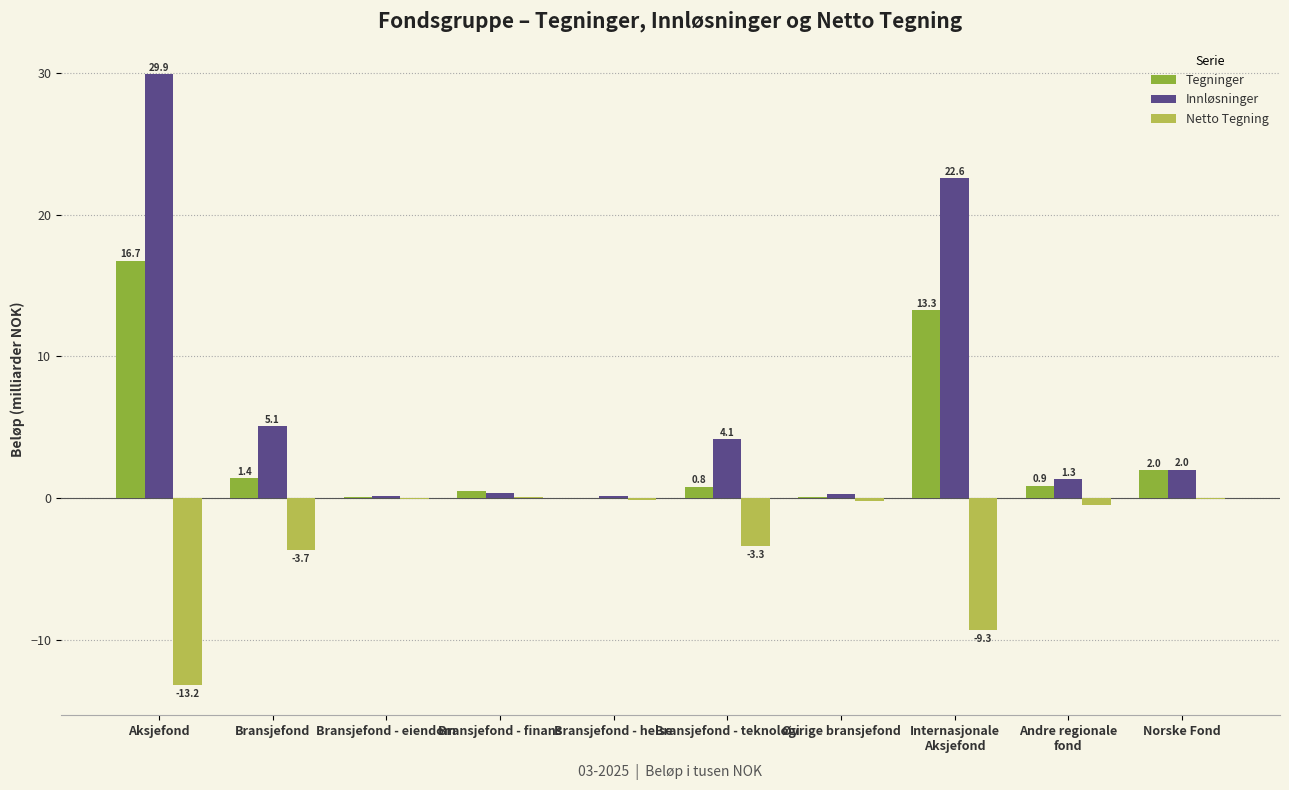

True or false: Tegninger has a value of 5.1 at Aksjefond.

False